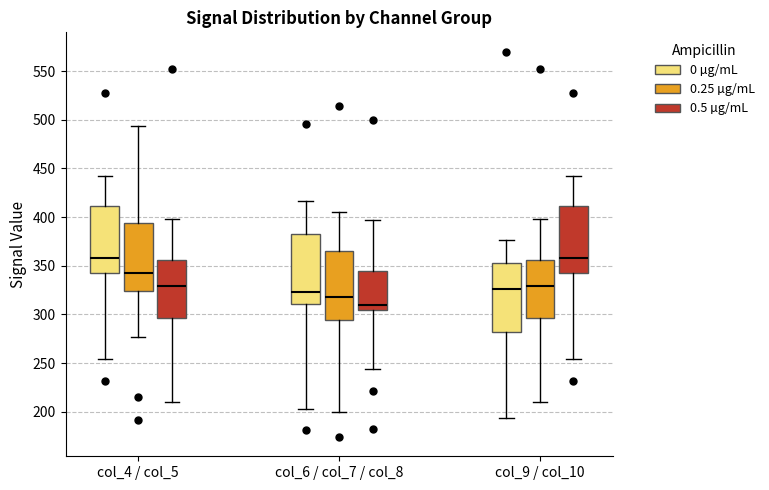

Which box's median line is the lowest?

col_6 / col_7 / col_8 (0.5 µg/mL)